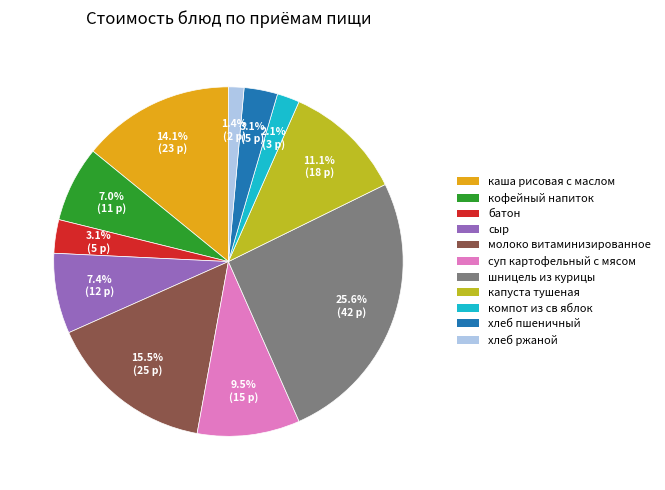

Count the number of slices in the pie.

11